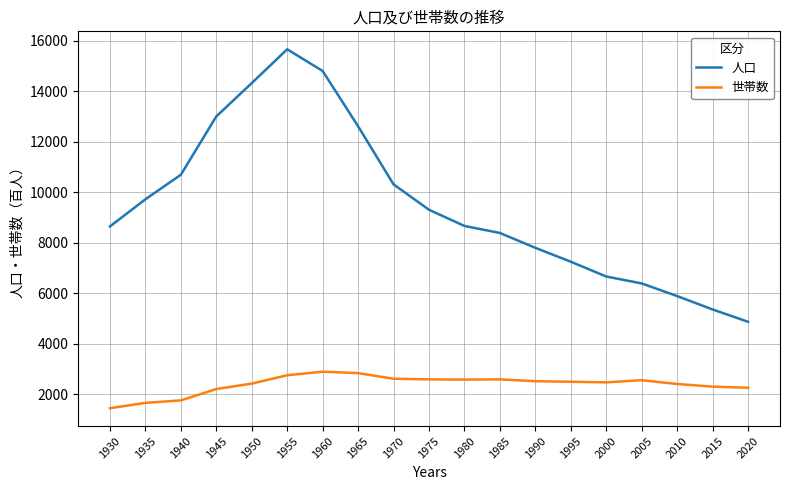

What is the minimum value shown in the chart?

1457